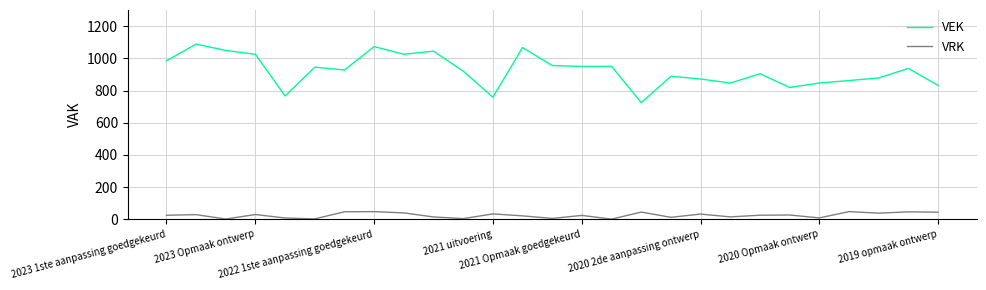

True or false: VEK and VRK intersect in this chart.

False